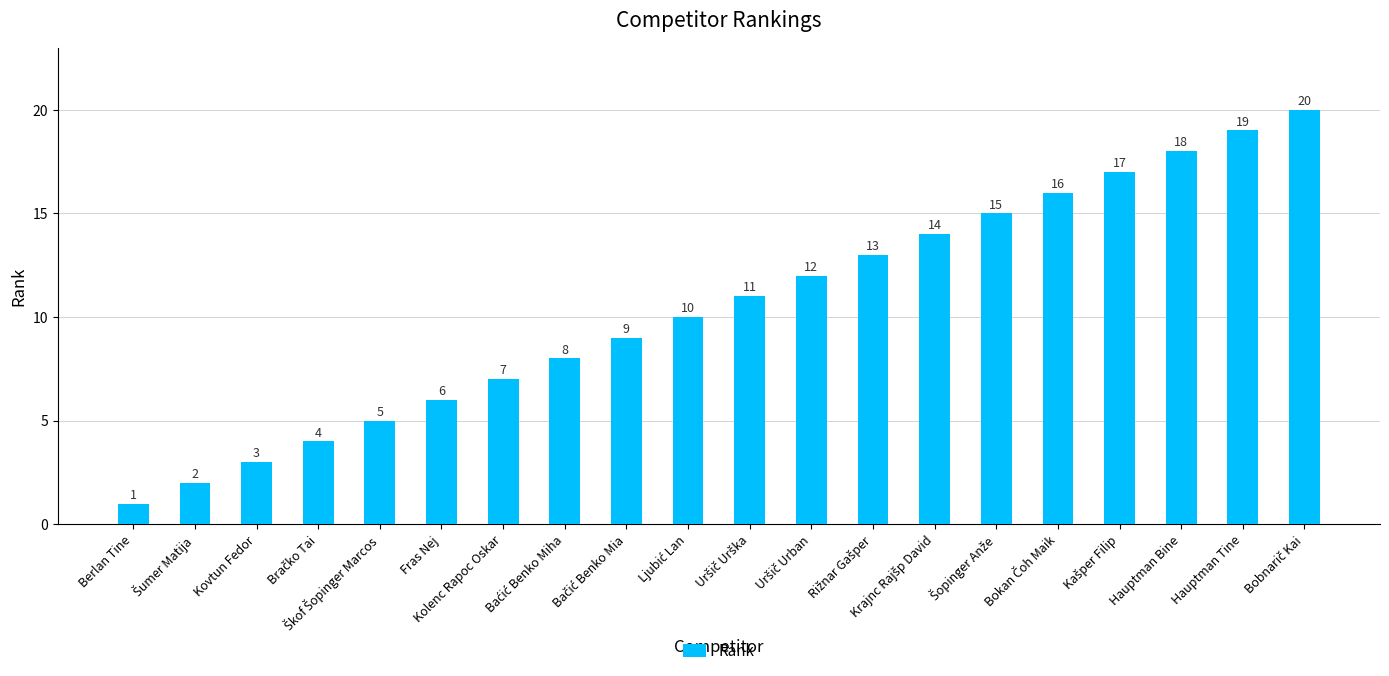

Reading left to right, transcribe all the data shown in this chart.

1	2	3	4	5	6	7	8	9	10	11	12	13	14	15	16	17	18	19	20